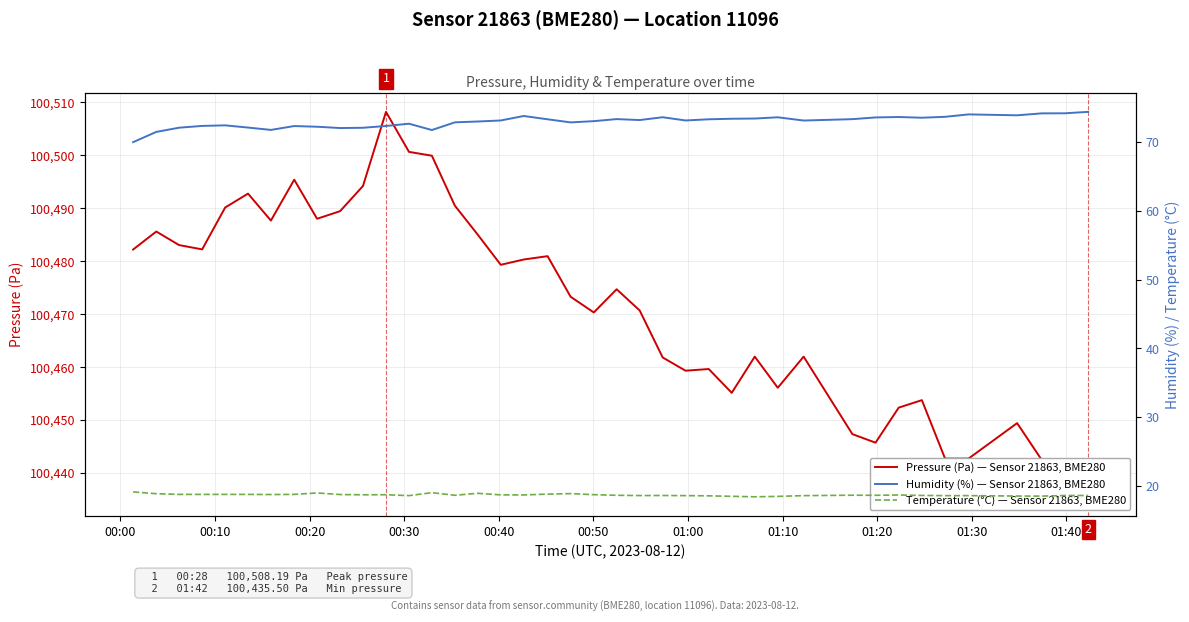

What are all the series names shown in the legend?

Pressure (Pa) — Sensor 21863, BME280, Humidity (%) — Sensor 21863, BME280, Temperature (°C) — Sensor 21863, BME280